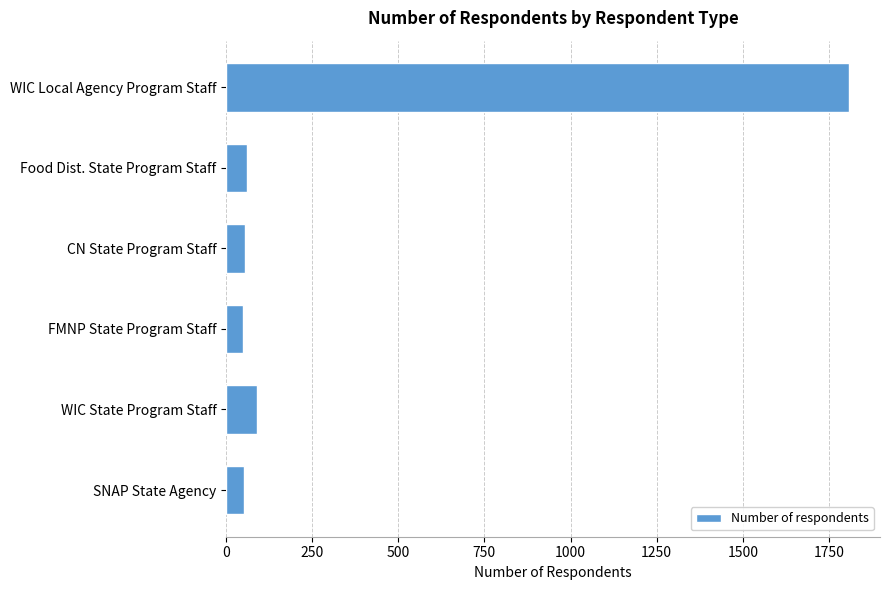

Is it true that the value at WIC Local Agency Program Staff is 1808?

True